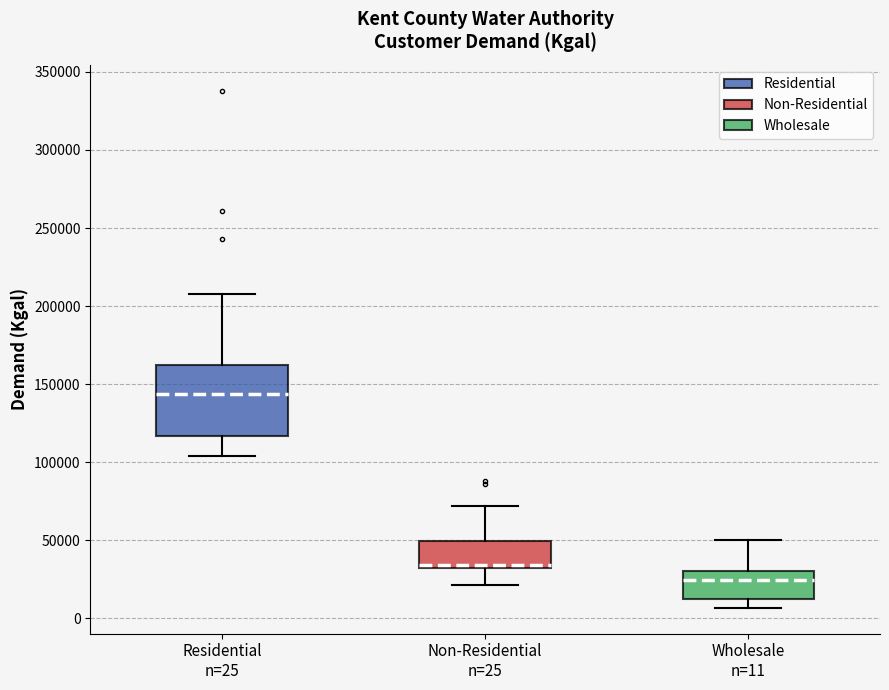

Which box has the highest median line?

Residential n=25